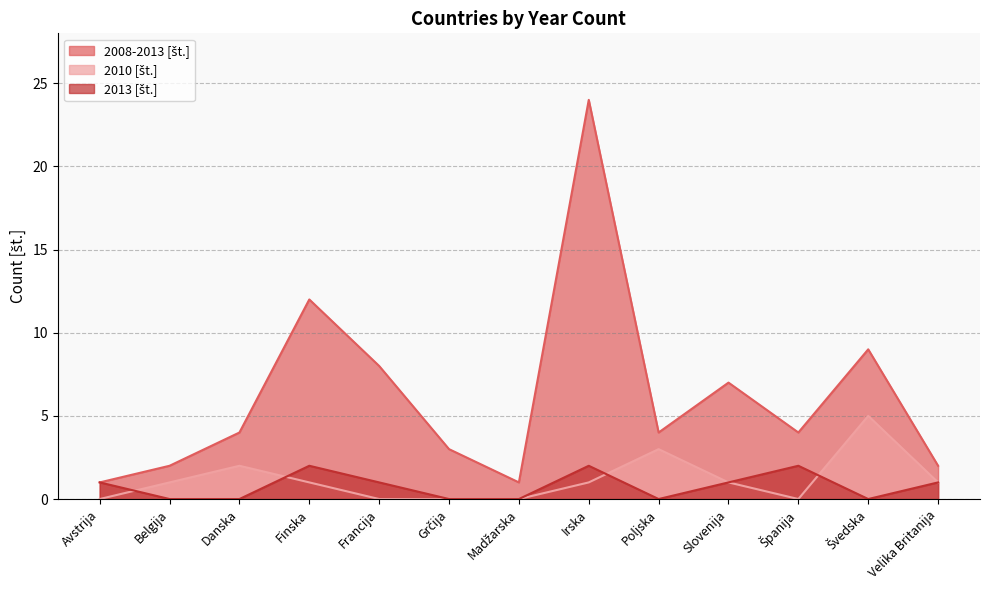

What is the label of the 2nd point from the left?

Belgija